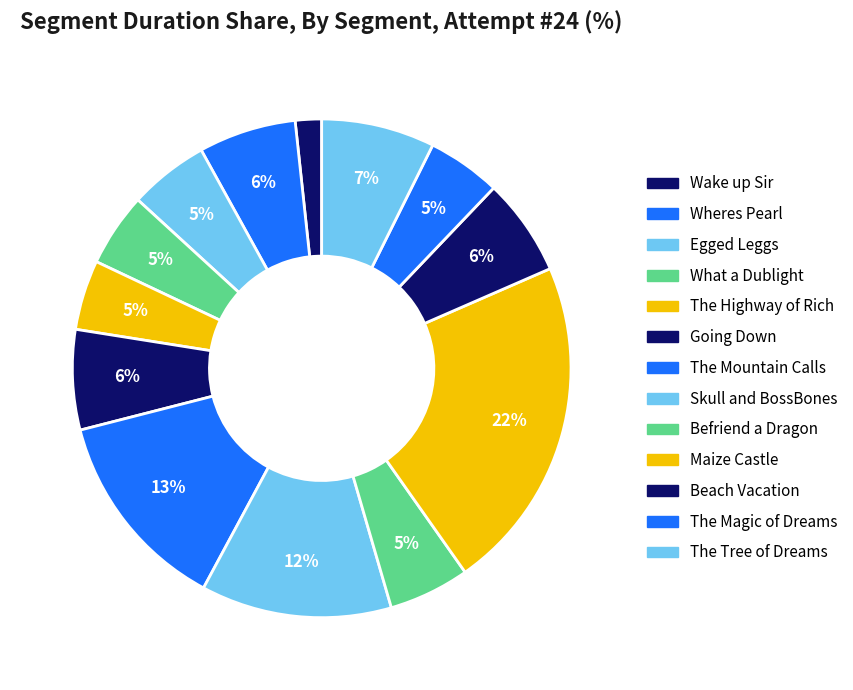

How many segments does this pie chart have?

13